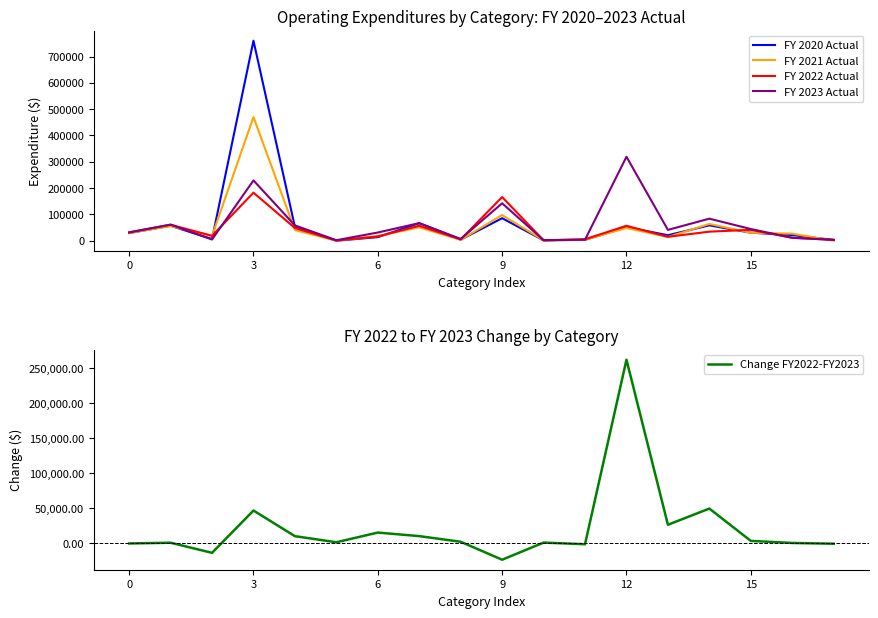

What is the approximate value of FY 2021 Actual at 9?

97655.7